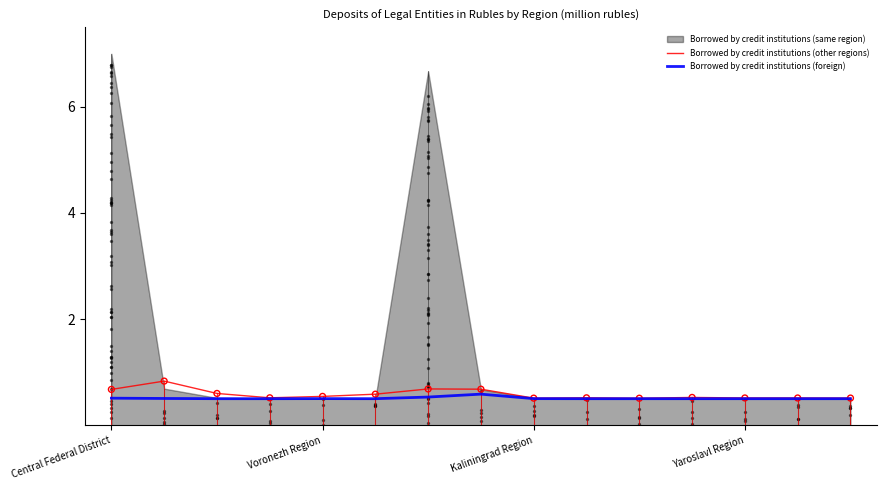

What is the minimum value for Borrowed by credit institutions (other regions)?

0.5